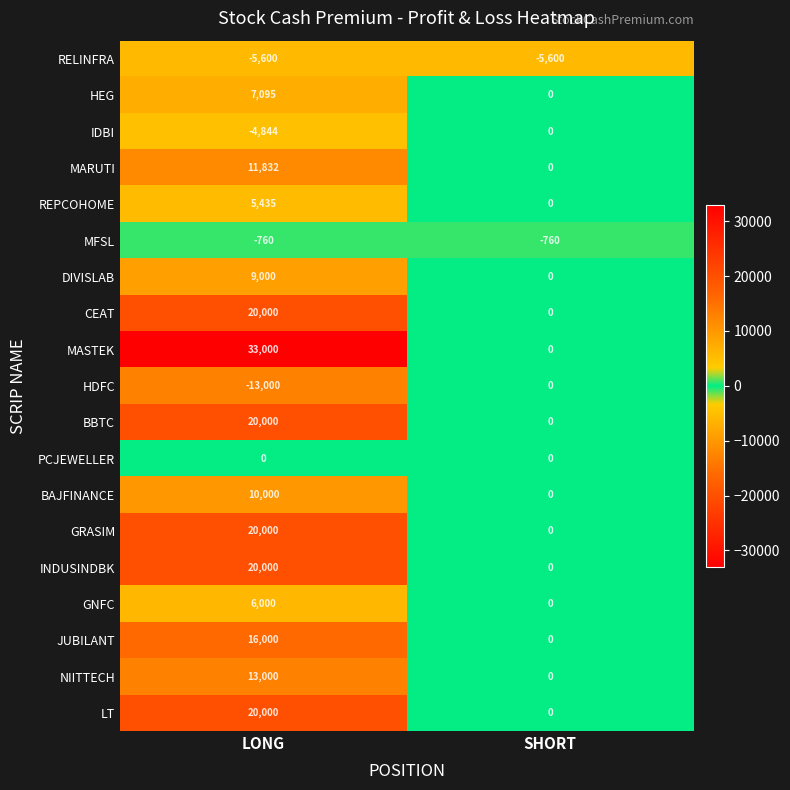

What is the difference between the highest and lowest values at SHORT?

5600